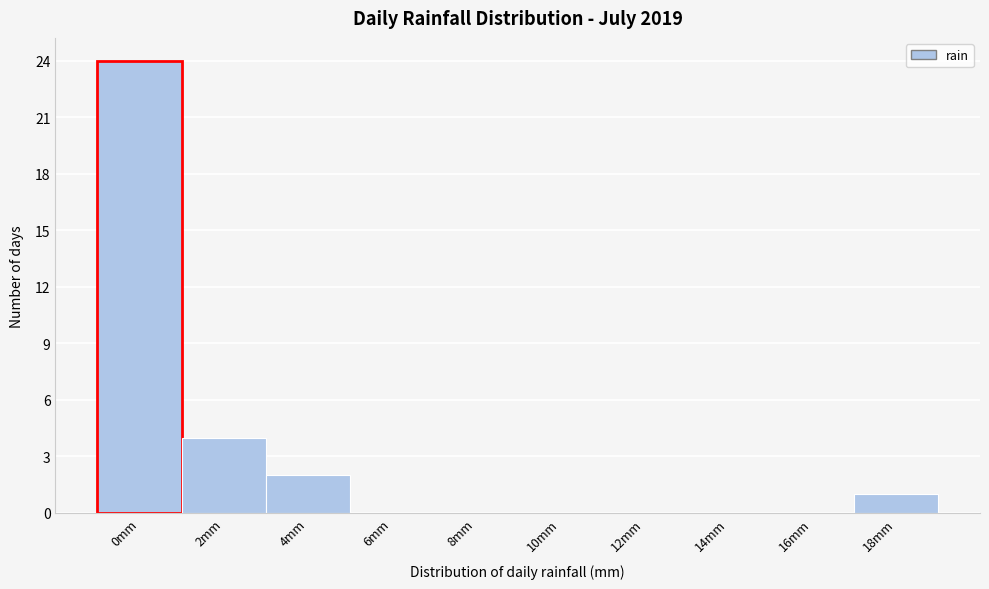

Reading left to right, list all the values displayed in this chart.

0mm=24	2mm=4	4mm=2	6mm=0	8mm=0	10mm=0	12mm=0	14mm=0	16mm=0	18mm=1